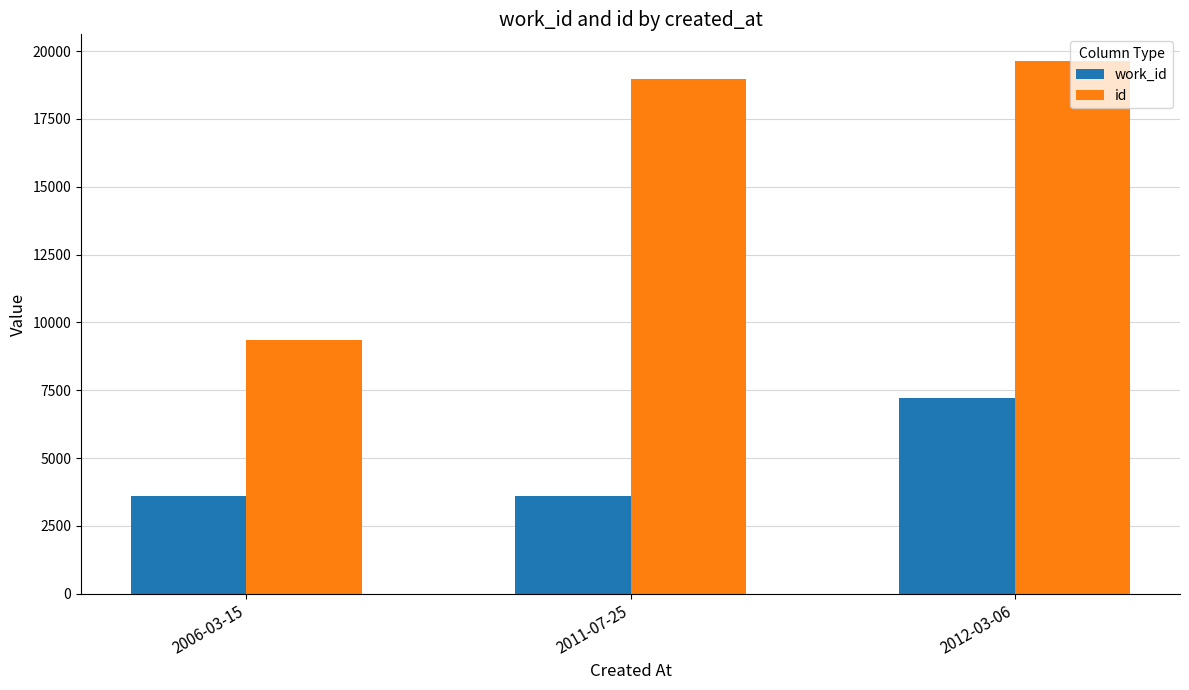

The value of work_id at 2012-03-06 is 2611. True or false?

False